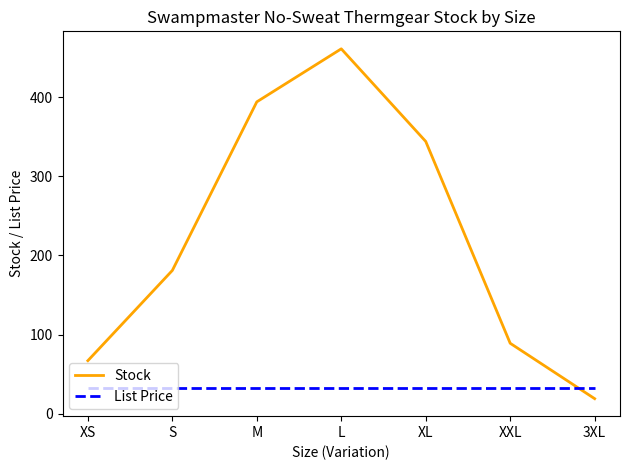

At XS, list the series in order from largest to smallest.

Stock, List Price